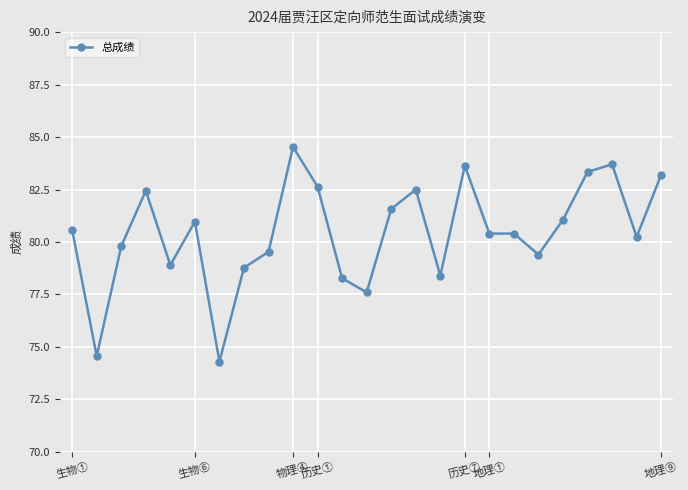

Does the chart have visible grid lines?

Yes